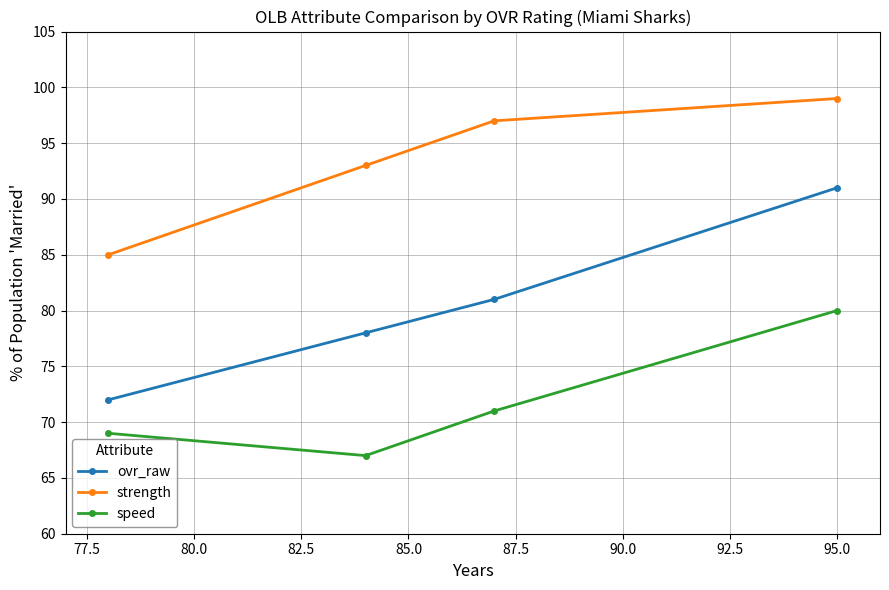

Does the chart have visible grid lines?

Yes